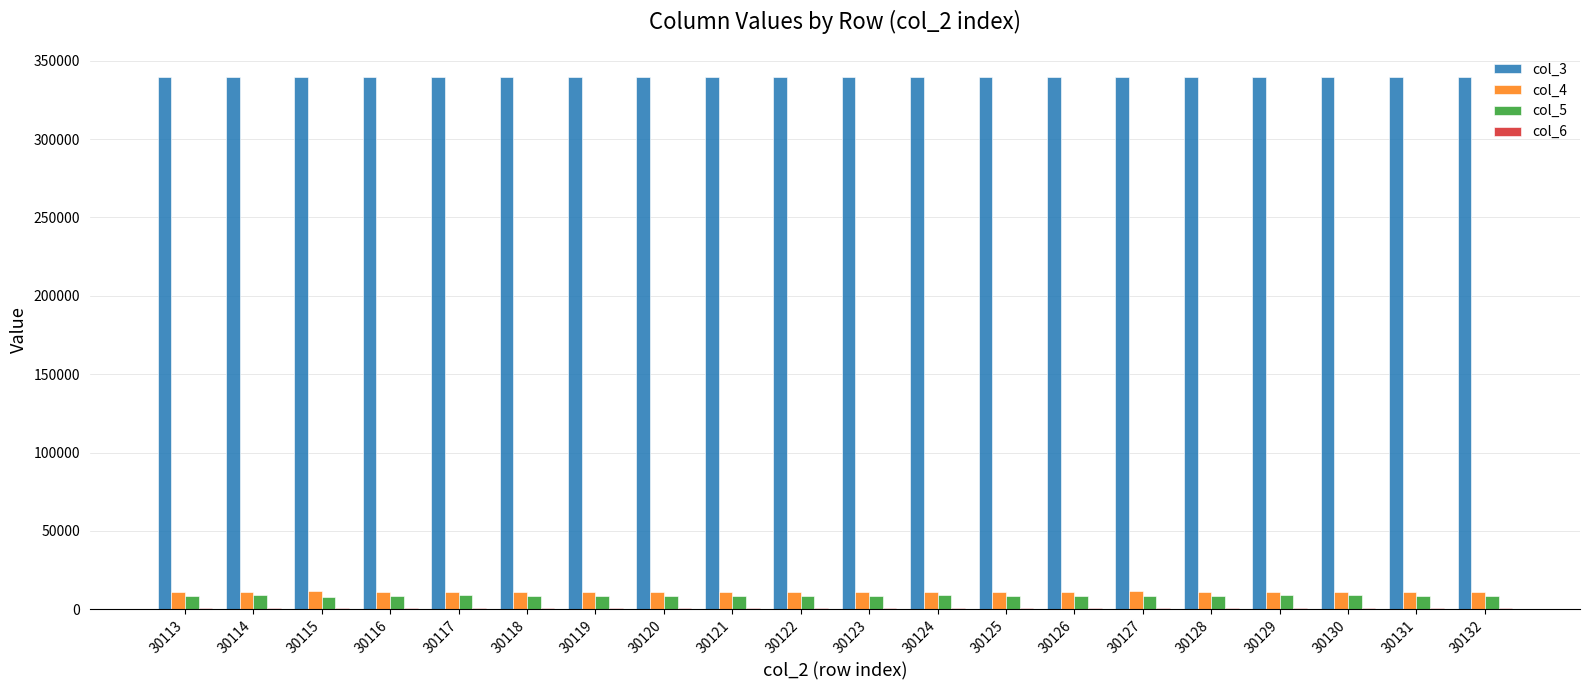

What is the greatest value displayed?

339884